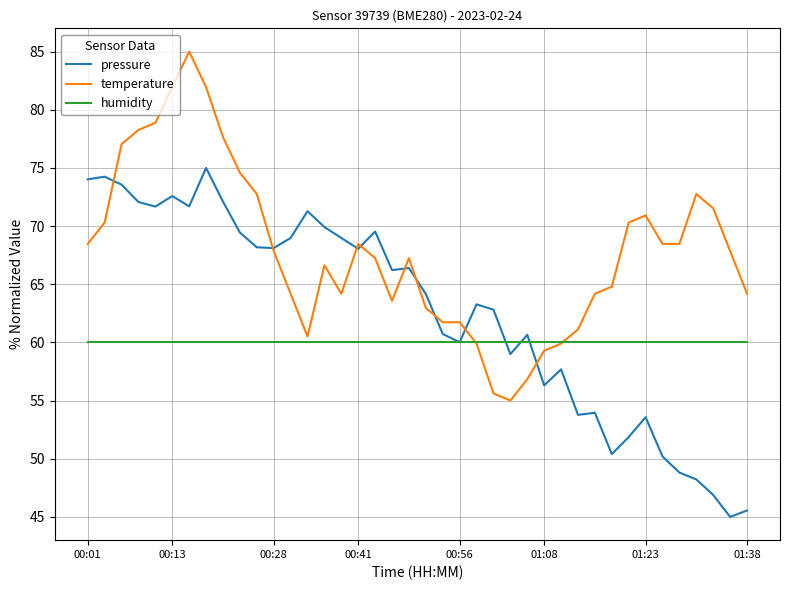

What is the minimum value shown in the chart?

45.0